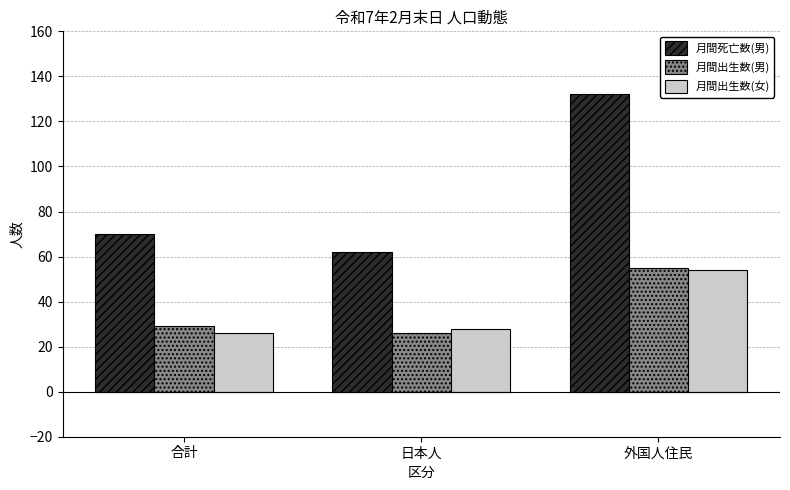

Rank the categories by 月間死亡数(男) value from lowest to highest.

日本人, 合計, 外国人住民